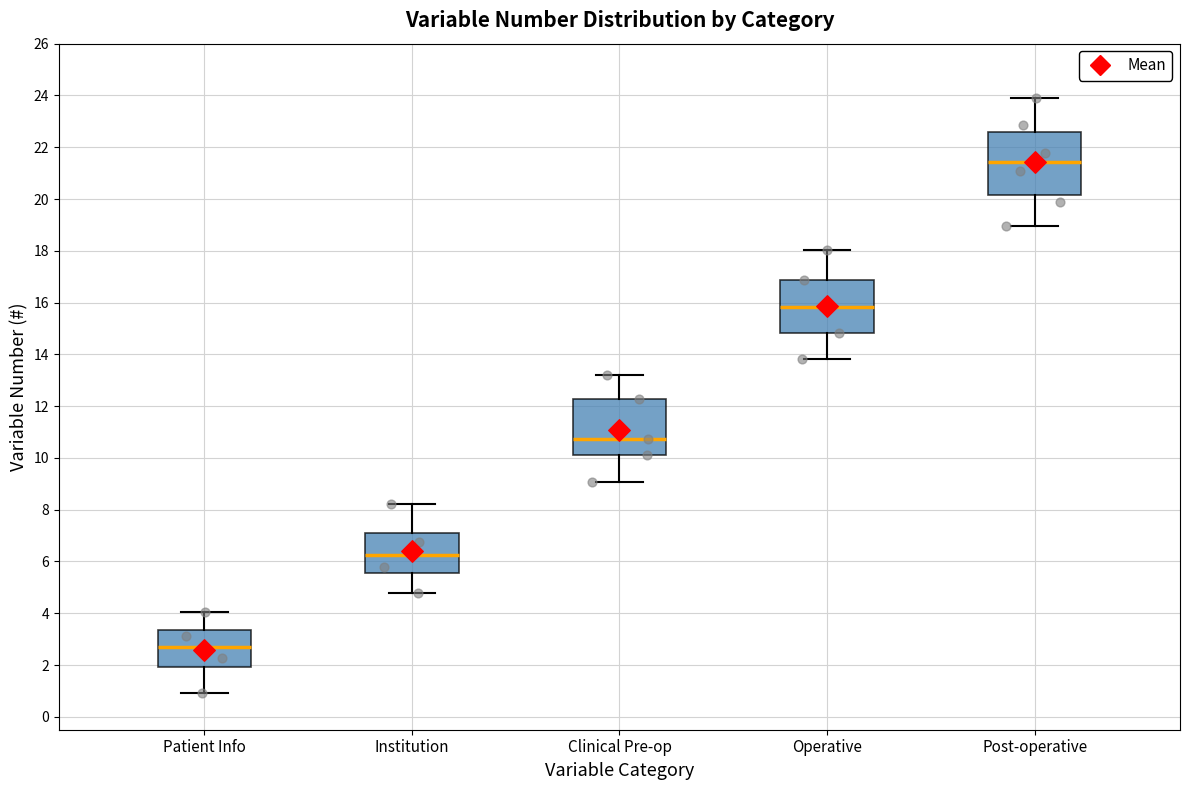

Comparing the boxes themselves (not the whiskers), which one is the tallest?

Post-operative